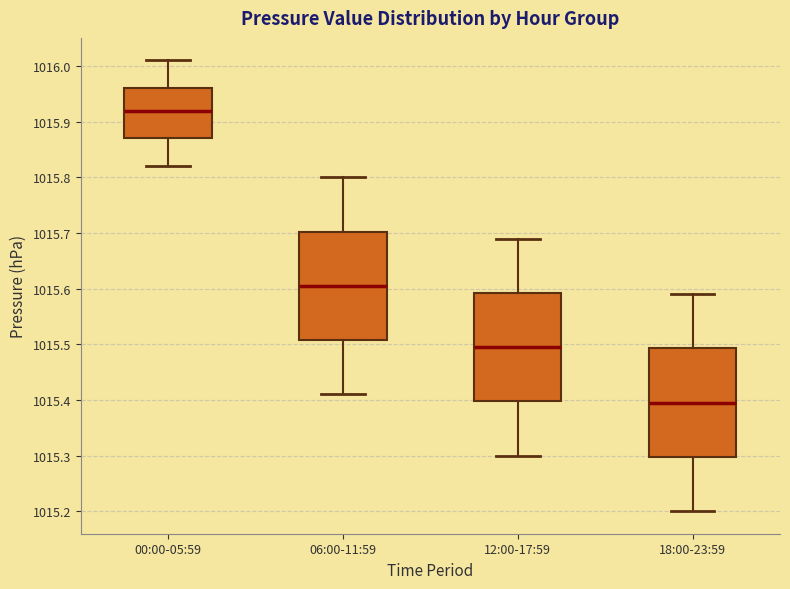

Reading left to right, transcribe this box plot: for each box, give where its median line is, the range the box spans, and where its two whiskers end, as read against the y-axis. The values are not printed on the chart, so give them approximately, as read against the axis.

00:00-05:59: median 1015.92, box 1015.87 to 1015.96, whiskers 1015.82 to 1016.01
06:00-11:59: median 1015.61, box 1015.51 to 1015.70, whiskers 1015.41 to 1015.80
12:00-17:59: median 1015.50, box 1015.40 to 1015.59, whiskers 1015.30 to 1015.69
18:00-23:59: median 1015.40, box 1015.30 to 1015.49, whiskers 1015.20 to 1015.59